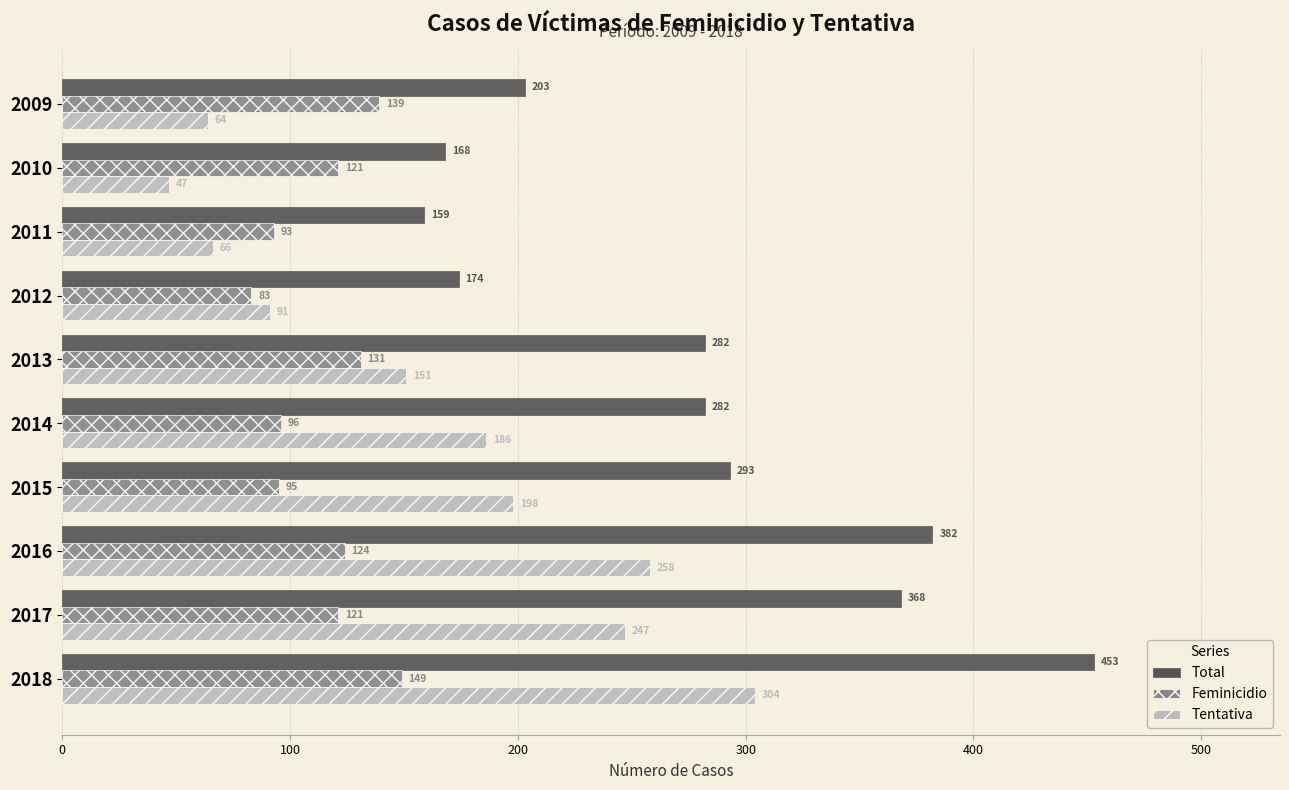

What is the difference between the second highest and second lowest values in the Tentativa series?

194